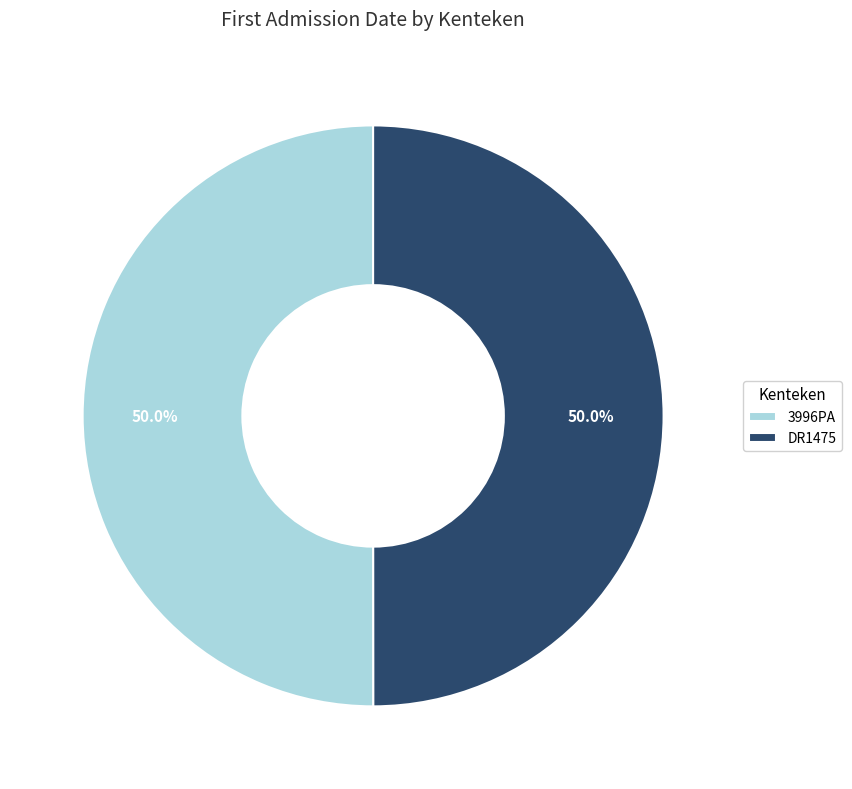

To the nearest percent, what portion does 3996PA represent?

50%